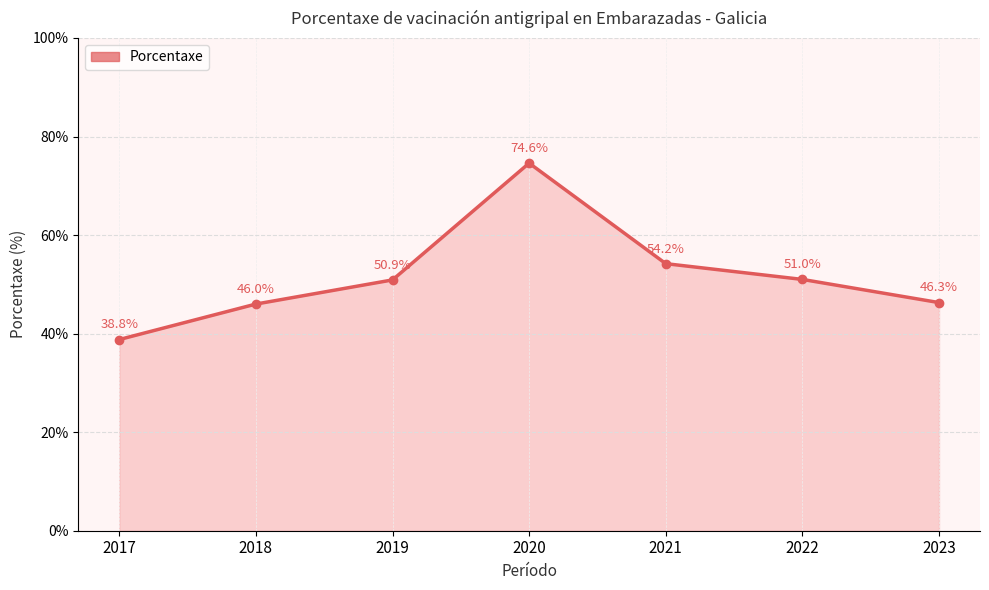

Rank the categories by value from highest to lowest.

2020, 2021, 2022, 2019, 2023, 2018, 2017